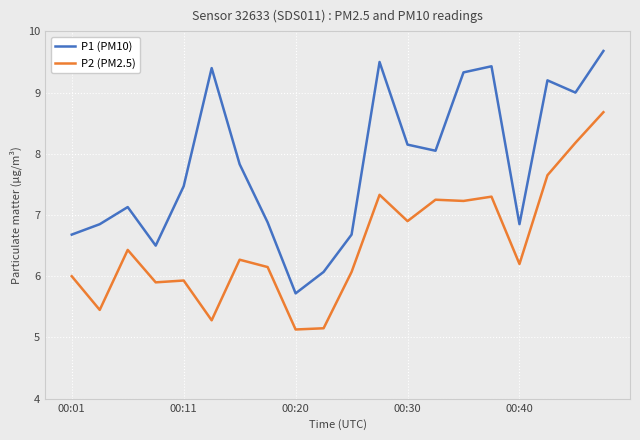

What is the maximum value shown in the chart?

9.7